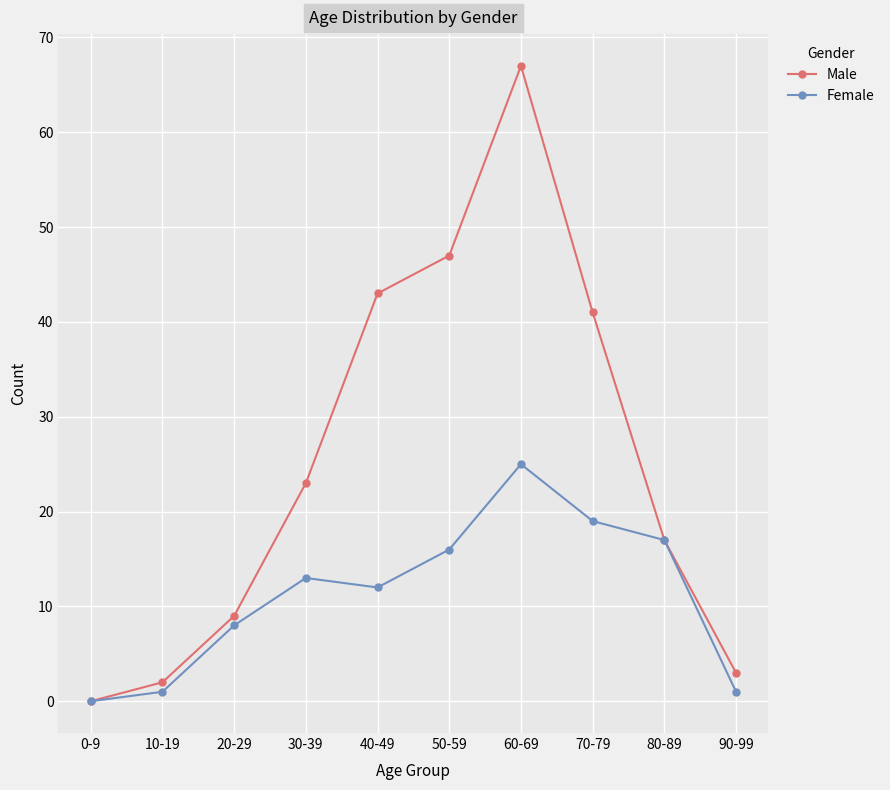

Where is the first local maximum for Male?

60-69